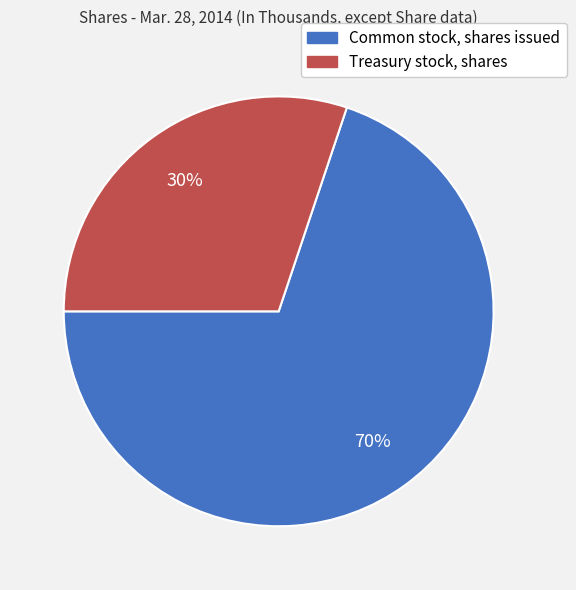

To the nearest percent, what is the difference between the Common stock, shares issued and Treasury stock, shares slice percentages?

40%